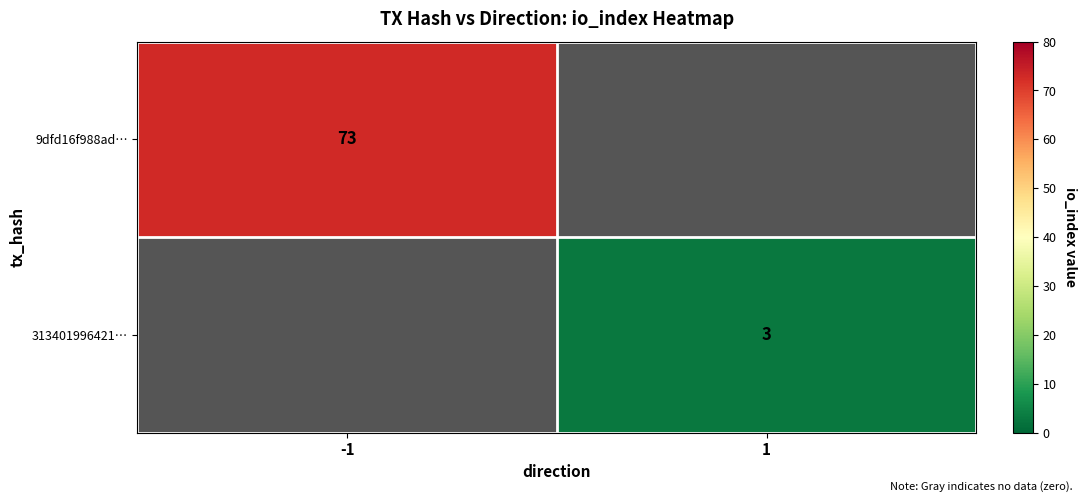

The 9dfd16f988ad… series shows 119 at -1. True or false?

False